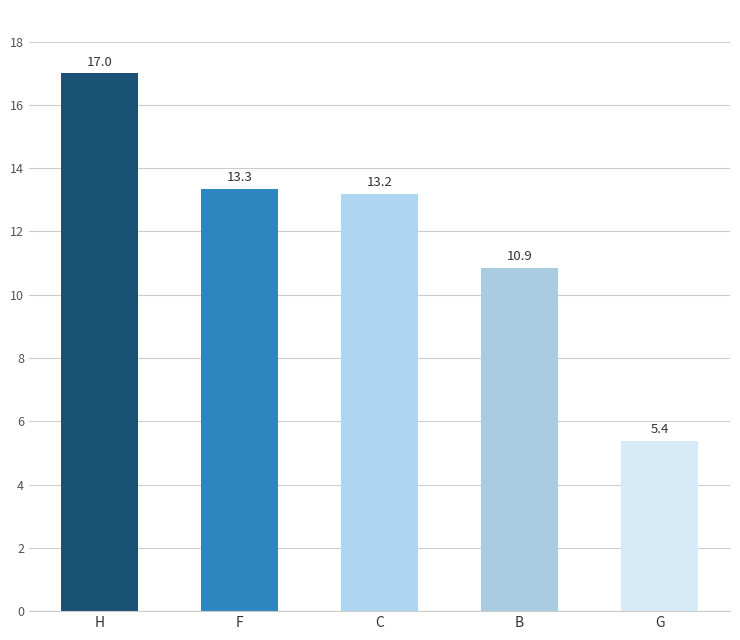

What is the ratio of the value at H to the value at G?

3.2